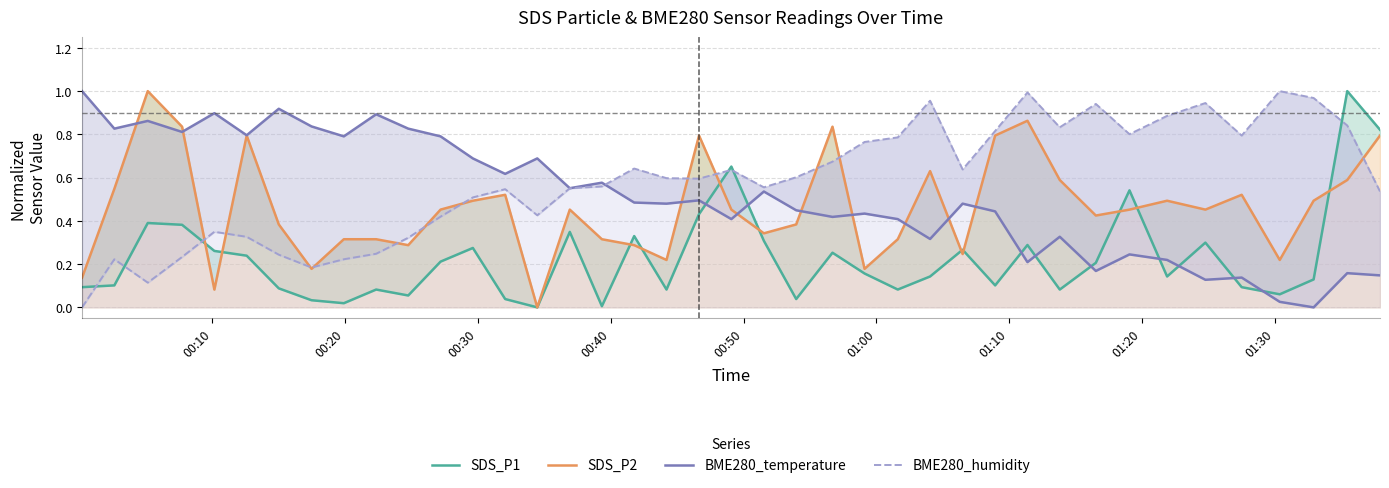

After their last crossing, which series has the higher values: SDS_P1 or SDS_P2?

SDS_P1